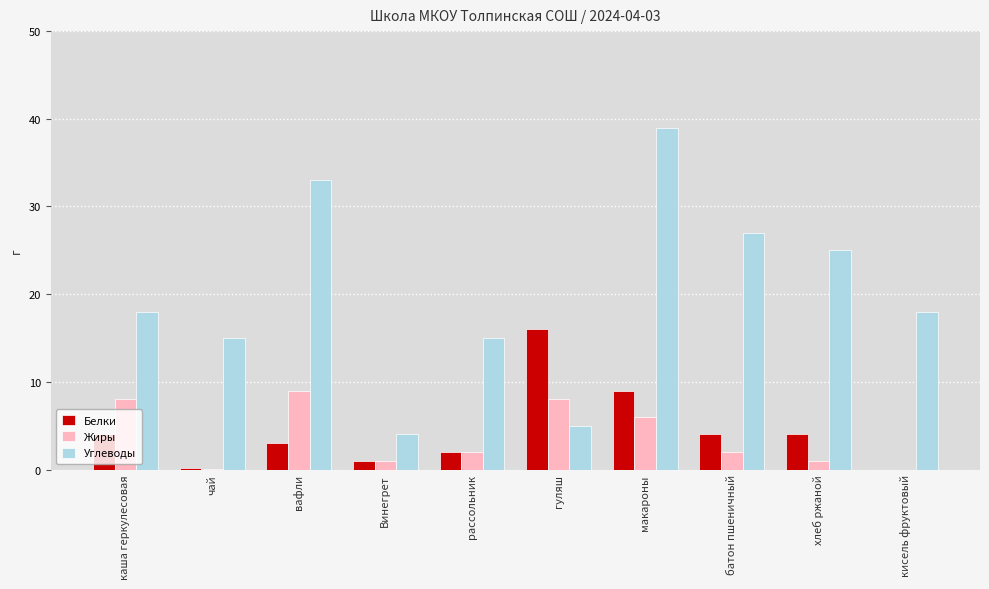

How many distinct data groups are displayed?

3